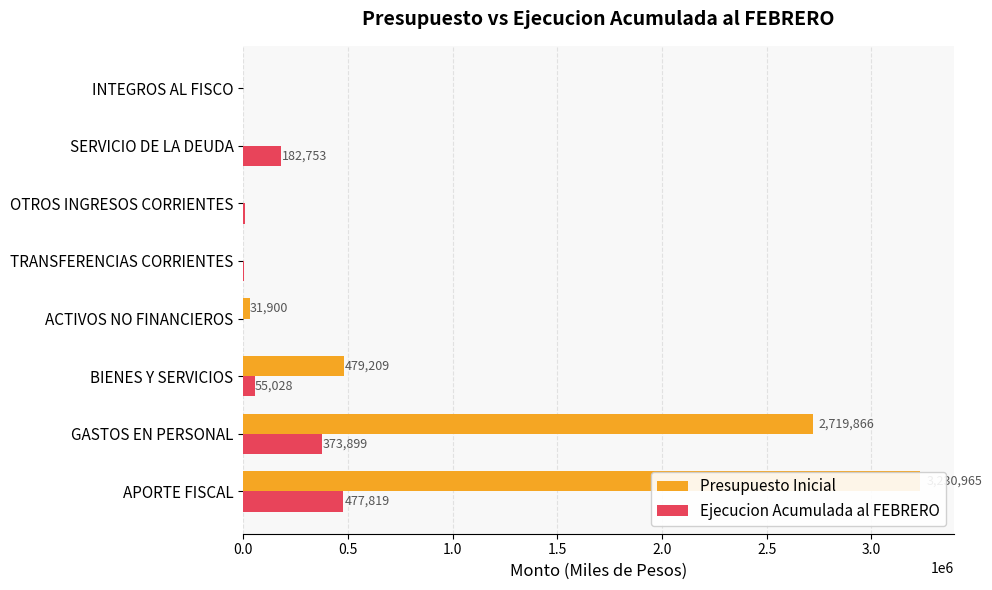

How many groups of bars are there?

8